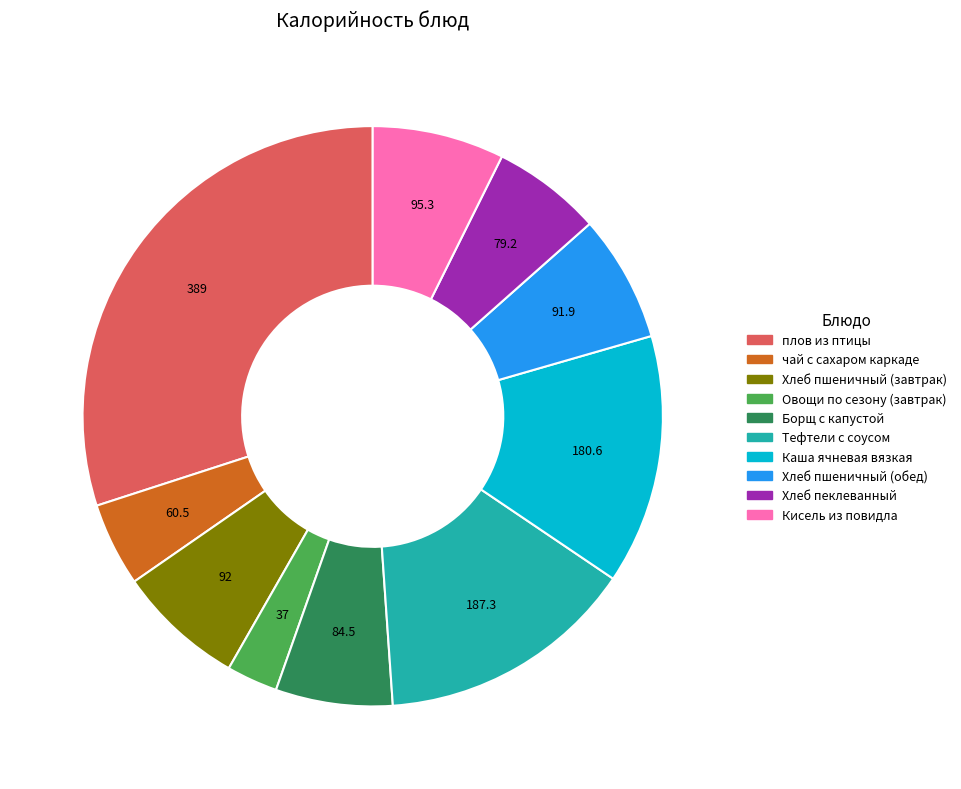

Does any single category account for the majority?

No